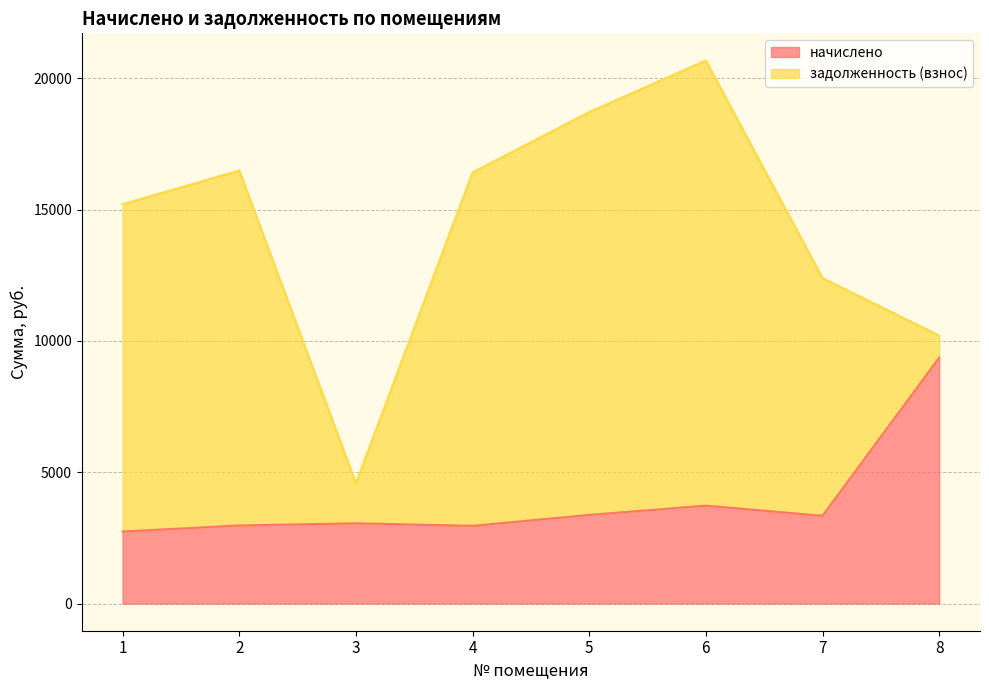

What is the total value across all series at 8?

10203.1